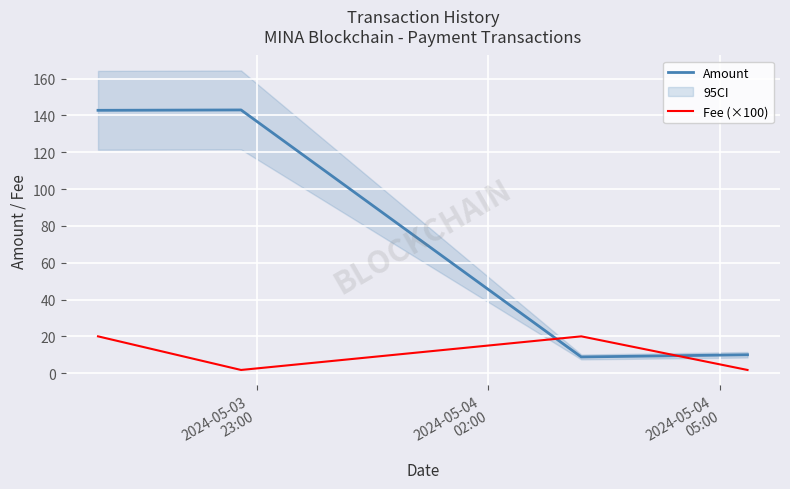

Which series ends up on top after the final intersection of Amount and Fee (×100)?

Amount